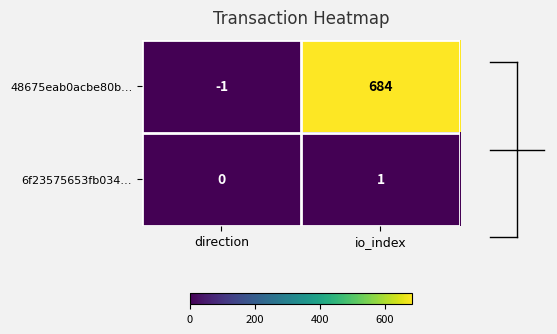

Read the 48675eab0acbe80b… value at io_index.

684